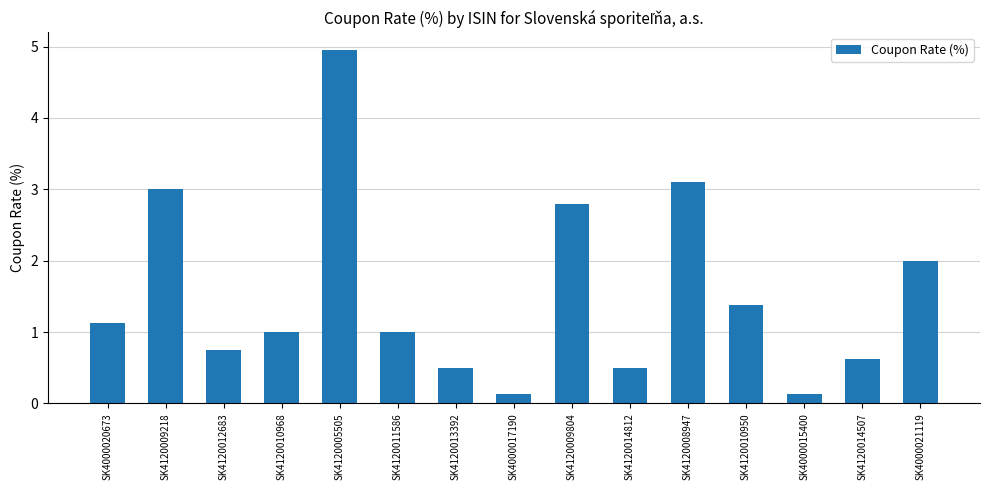

What is the label of the 13th bar from the left?

SK4000015400